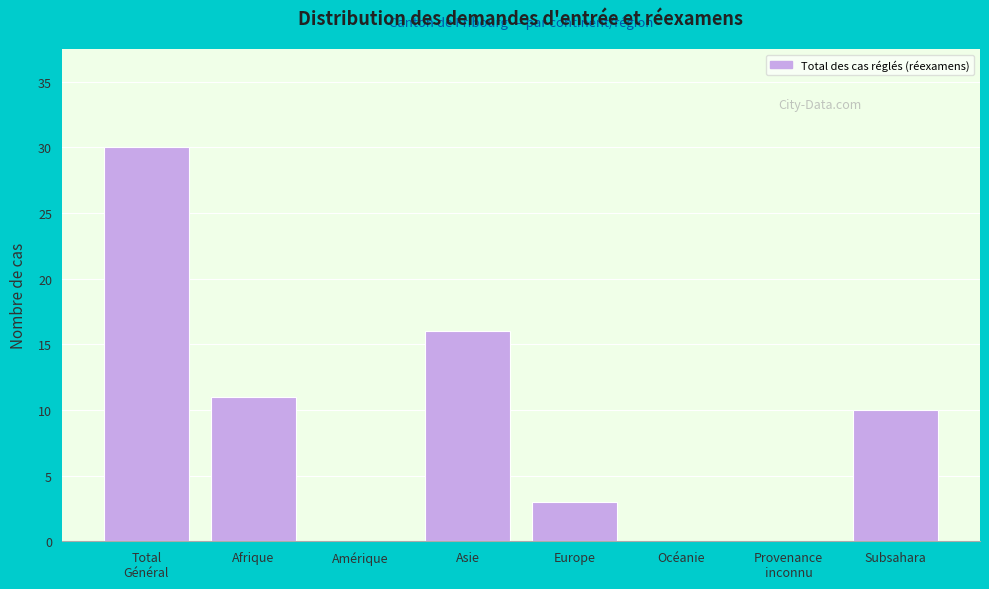

What is the sum of all values?

70